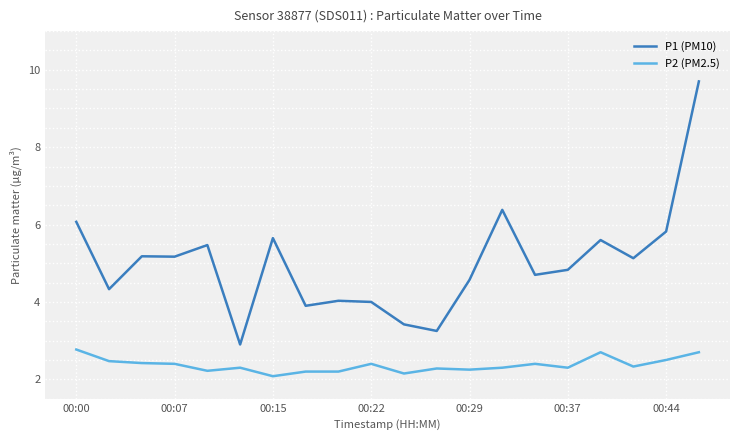

How many values in the P1 (PM10) series are below 5?

10